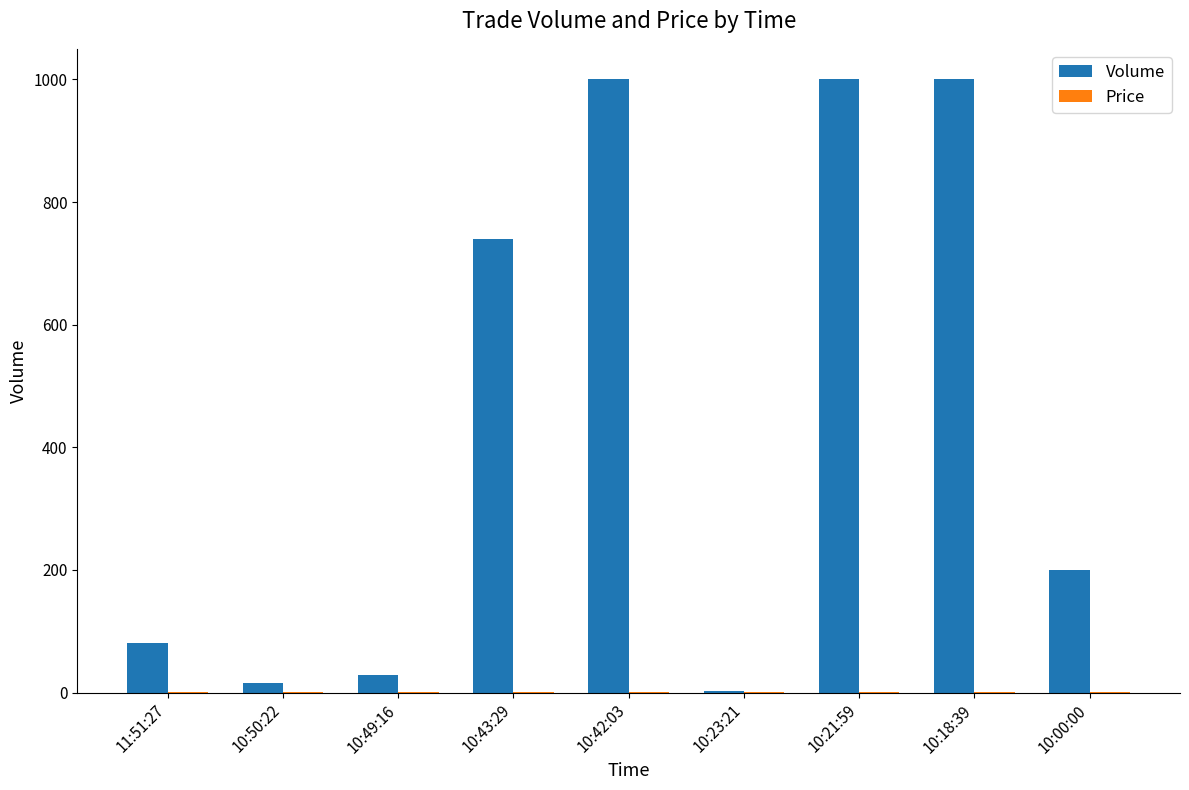

Between 10:23:21 and 10:18:39, which series saw the biggest shift?

Volume